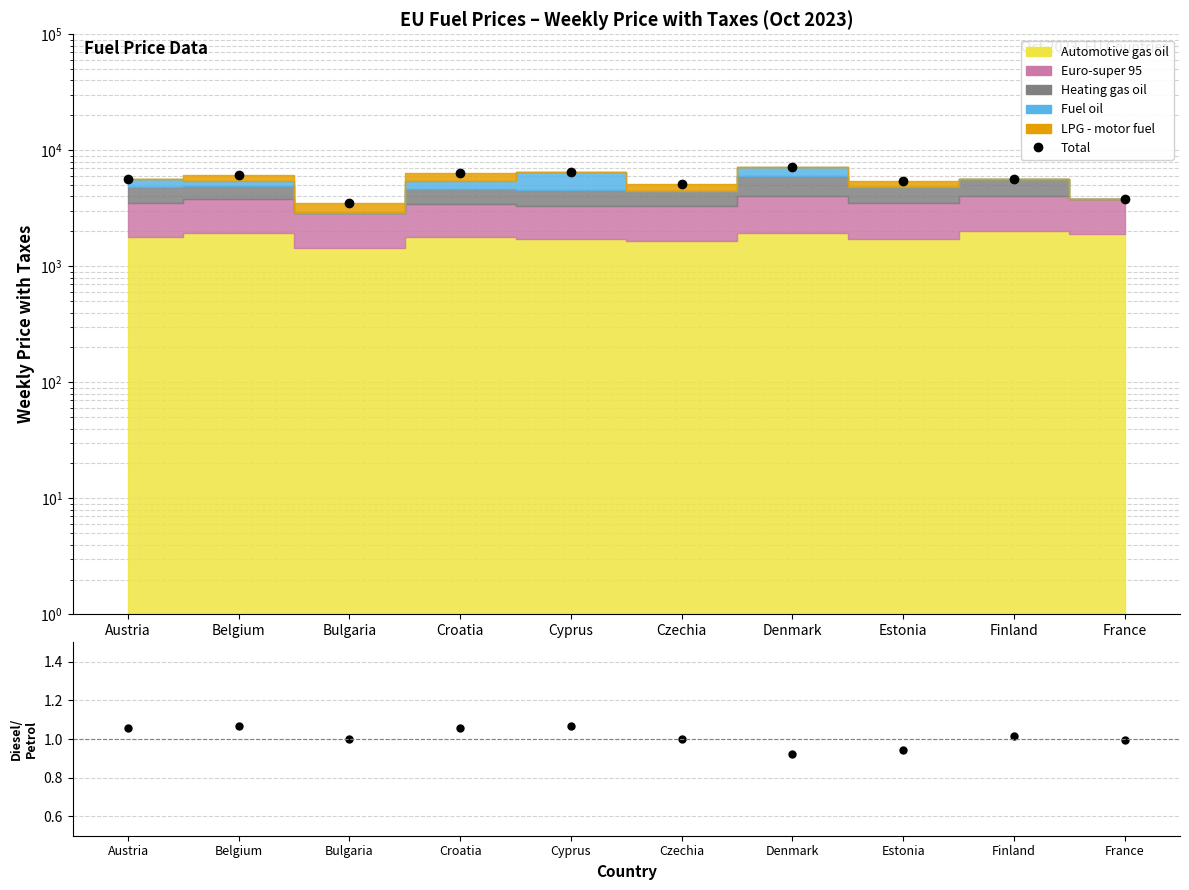

At which label does Total first exceed 5714?

Belgium